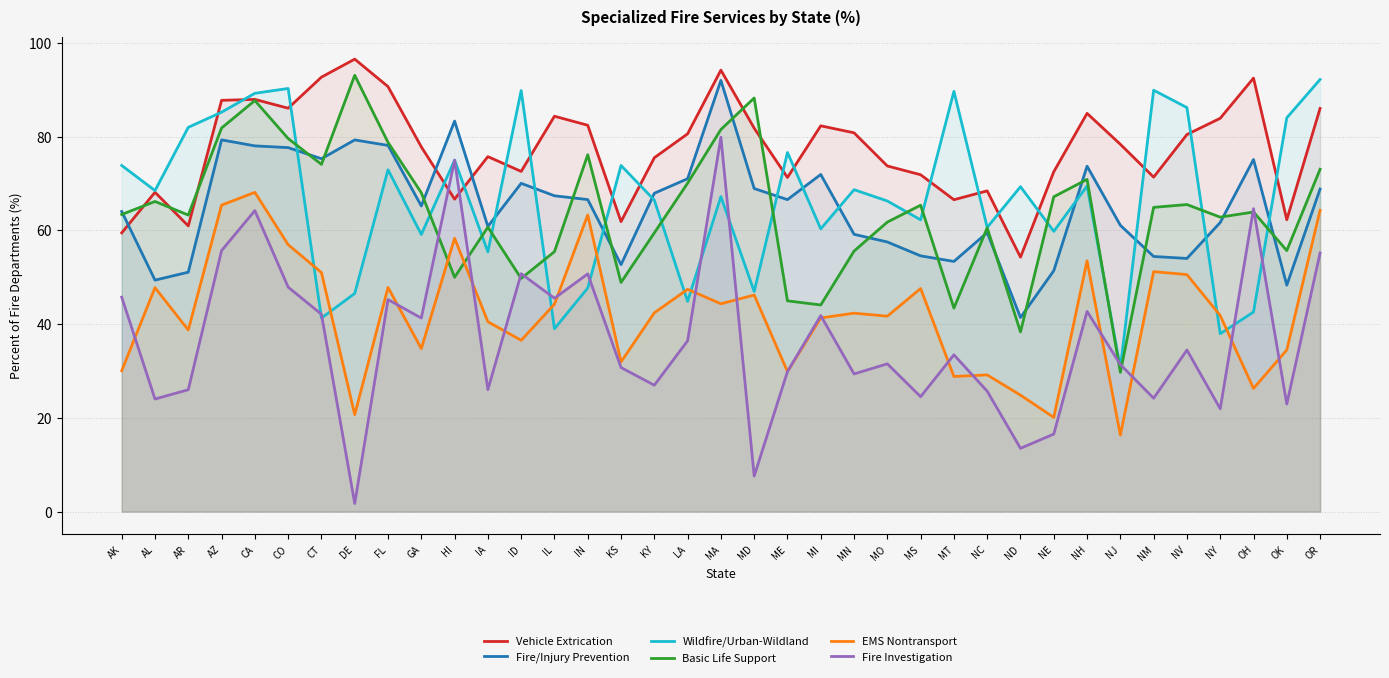

What is the difference between the maximum and minimum values in the Basic Life Support series?

63.4